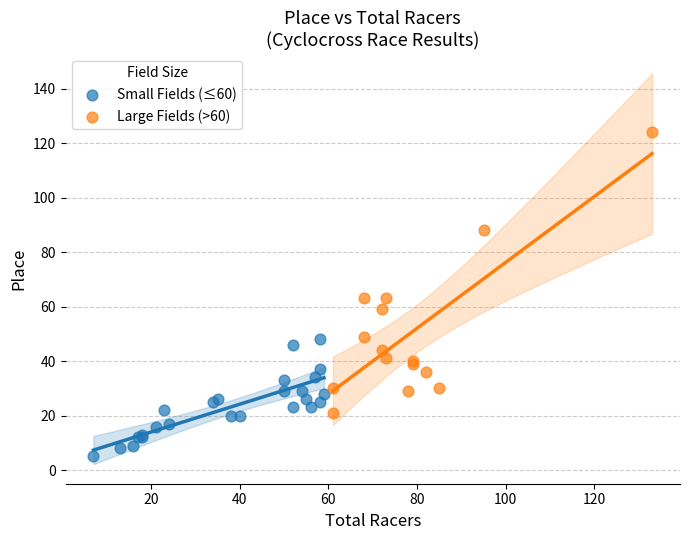

Which series reaches the minimum Y coordinate?

Small Fields (≤60)